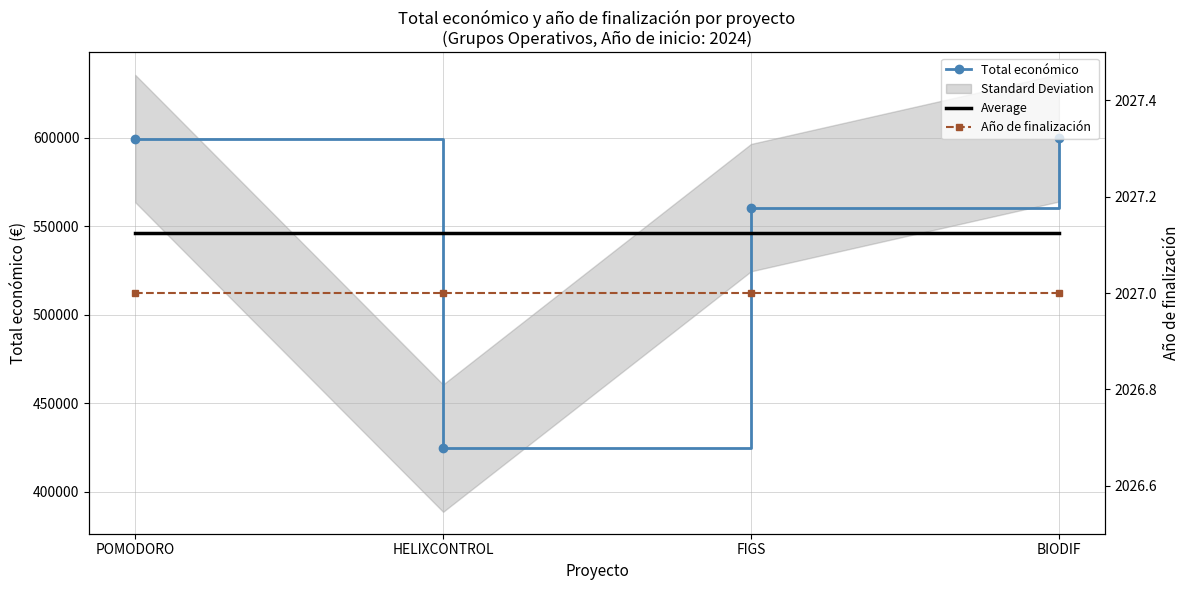

What is the value of the Total económico point at the 2nd from the left?

424720